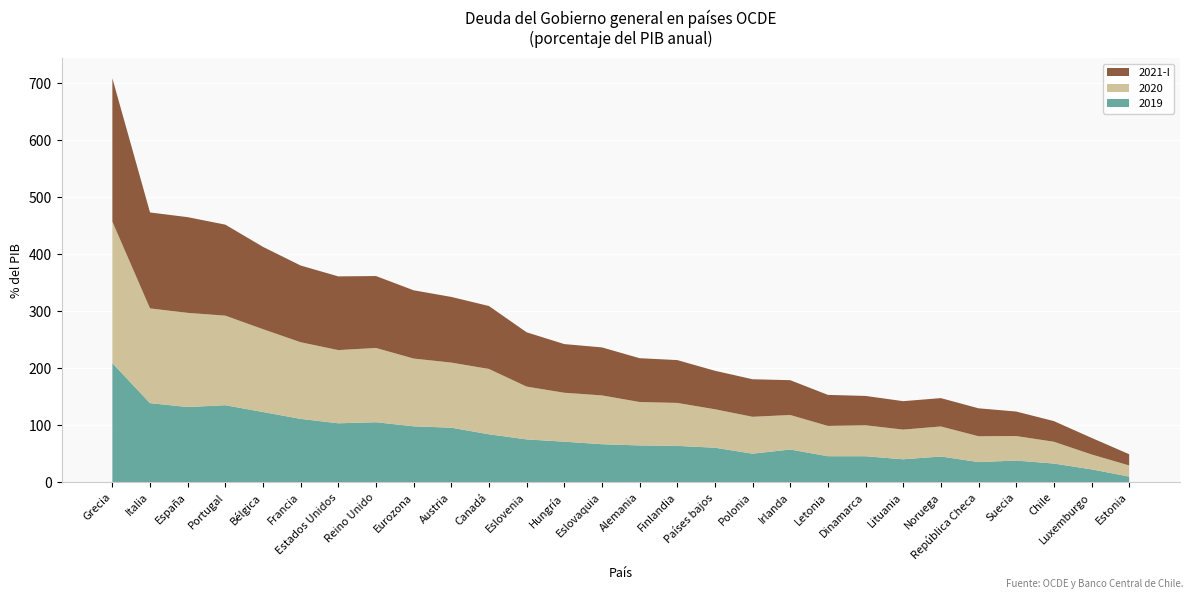

Reading left to right, extract all data points from this chart.

2019: Grecia=209.0	Italia=138.9	España=132.1	Portugal=135.3	Bélgica=123.4	Francia=111.3	Estados Unidos=103.6	Reino Unido=105.5	Eurozona=98.3	Austria=95.9	Canadá=84.3	Eslovenia=75.3	Hungría=71.4	Eslovaquia=66.9	Alemania=64.8	Finlandia=64.0	Países bajos=60.8	Polonia=50.3	Irlanda=57.6	Letonia=45.9	Dinamarca=45.9	Lituania=40.5	Noruega=45.4	República Checa=35.6	Suecia=38.3	Chile=33.0	Luxemburgo=22.8	Estonia=10.2
2020: Grecia=248.0	Italia=166.1	España=165.0	Portugal=157.0	Bélgica=145.2	Francia=134.4	Estados Unidos=128.3	Reino Unido=130.2	Eurozona=118.8	Austria=114.1	Canadá=114.5	Eslovenia=92.6	Hungría=85.8	Eslovaquia=85.6	Alemania=76.1	Finlandia=75.3	Países bajos=67.4	Polonia=64.7	Irlanda=60.5	Letonia=53.1	Dinamarca=54.2	Lituania=52.1	Noruega=52.6	República Checa=45.3	Suecia=43.0	Chile=38.2	Luxemburgo=26.1	Estonia=19.5
2021-I: Grecia=251.3	Italia=168.2	España=167.8	Portugal=159.5	Bélgica=144.3	Francia=134.5	Estados Unidos=129.2	Reino Unido=126.0	Eurozona=119.7	Austria=115.1	Canadá=110.3	Eslovenia=95.2	Hungría=85.3	Eslovaquia=84.1	Alemania=76.8	Finlandia=75.1	Países bajos=67.5	Polonia=65.8	Irlanda=61.0	Letonia=54.4	Dinamarca=51.5	Lituania=49.8	Noruega=49.7	República Checa=49.0	Suecia=42.9	Chile=36.2	Luxemburgo=29.1	Estonia=19.7